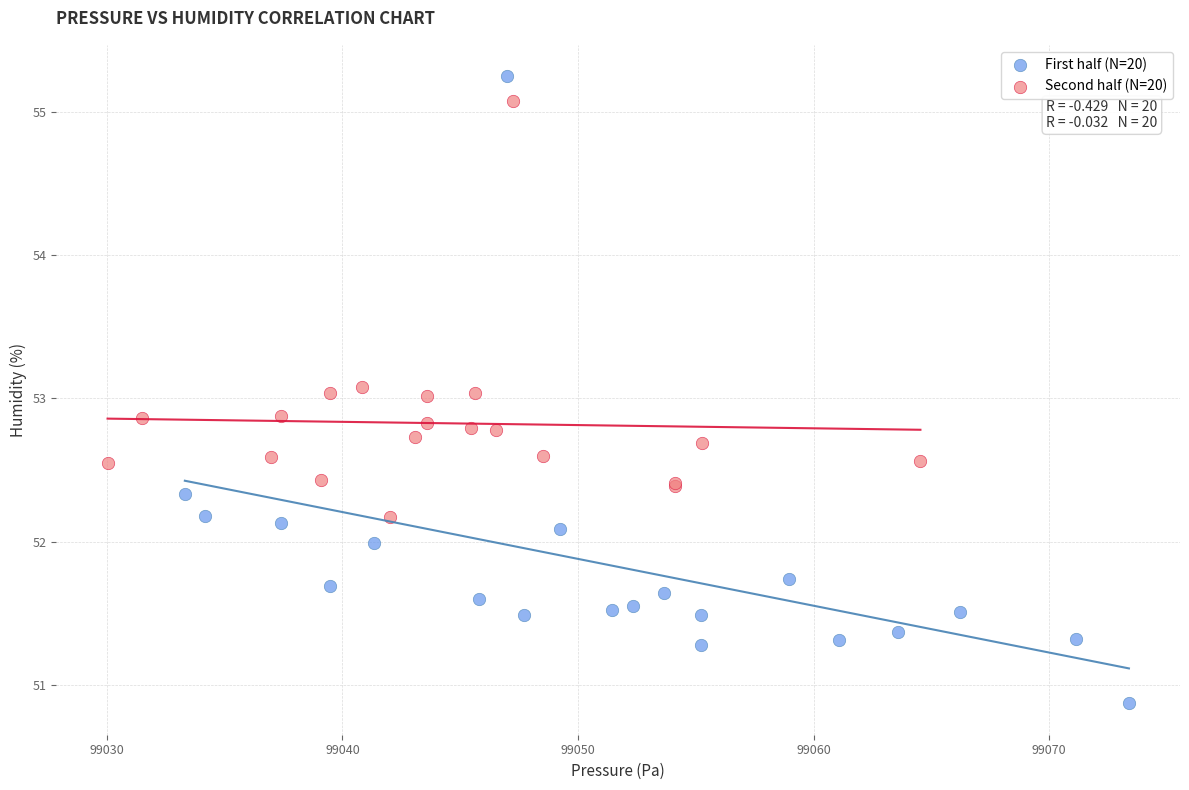

Which series has the widest spread of Y values?

First half (N=20)